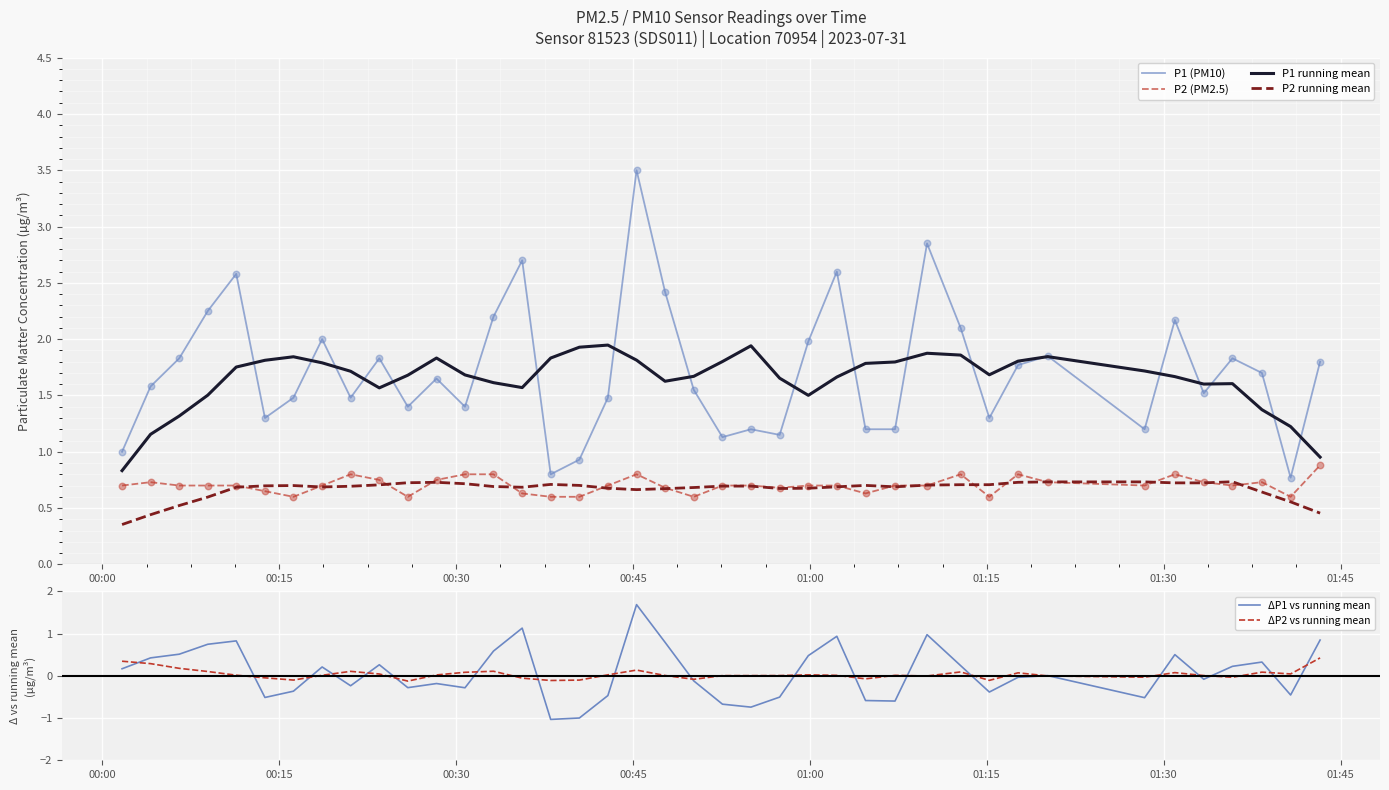

Which series has the widest spread of Y values?

P1 (PM10)